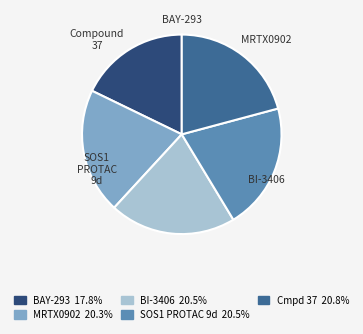

Is there a majority slice in this chart?

No